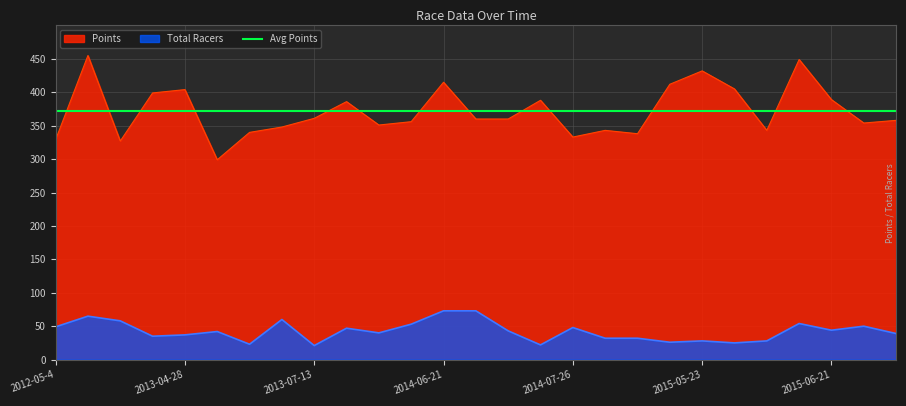

What is the minimum value shown in the chart?

21